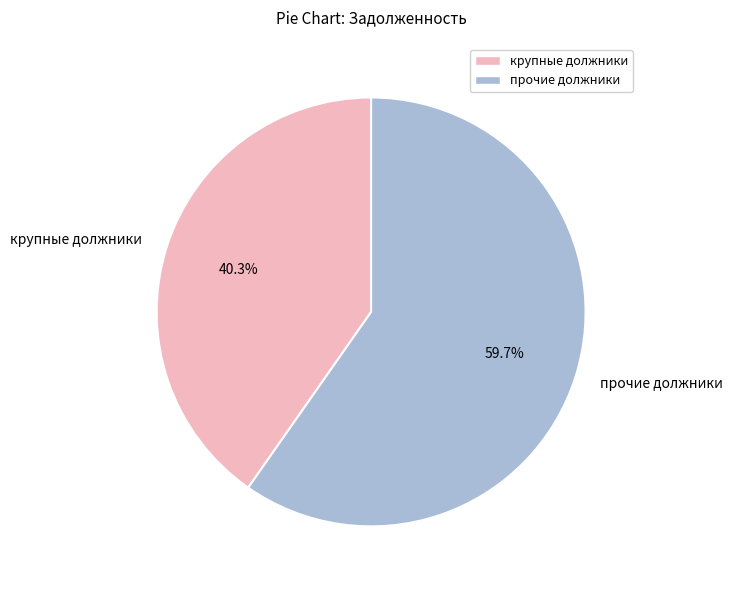

To the nearest percent, what is the difference between the largest and smallest slice percentages?

19%